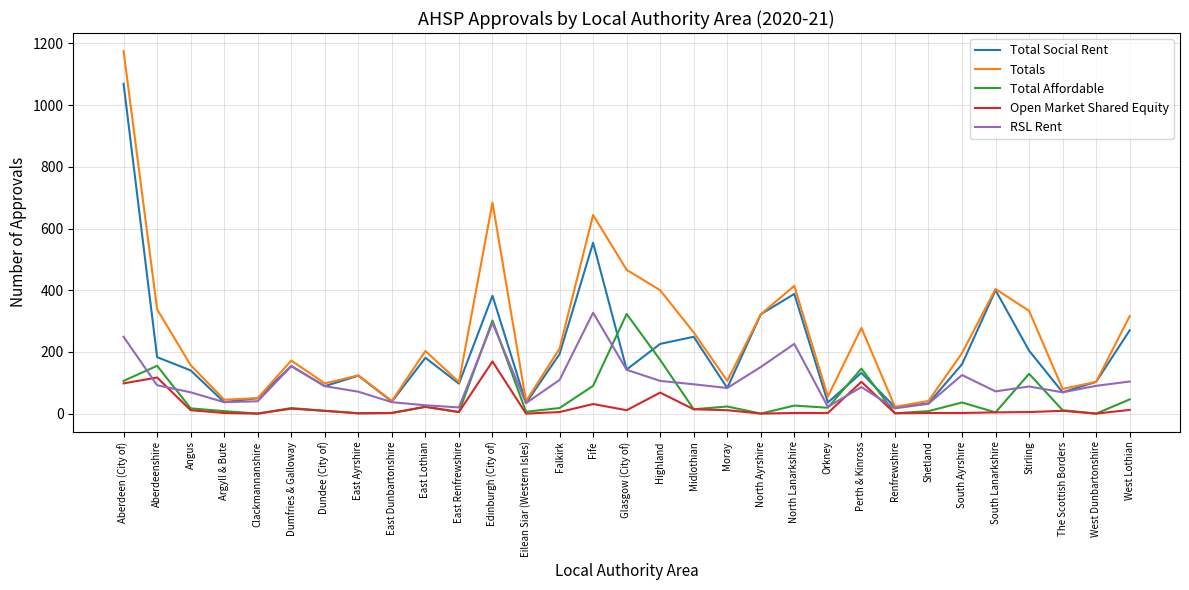

What is the total value across all series at Moray?

306